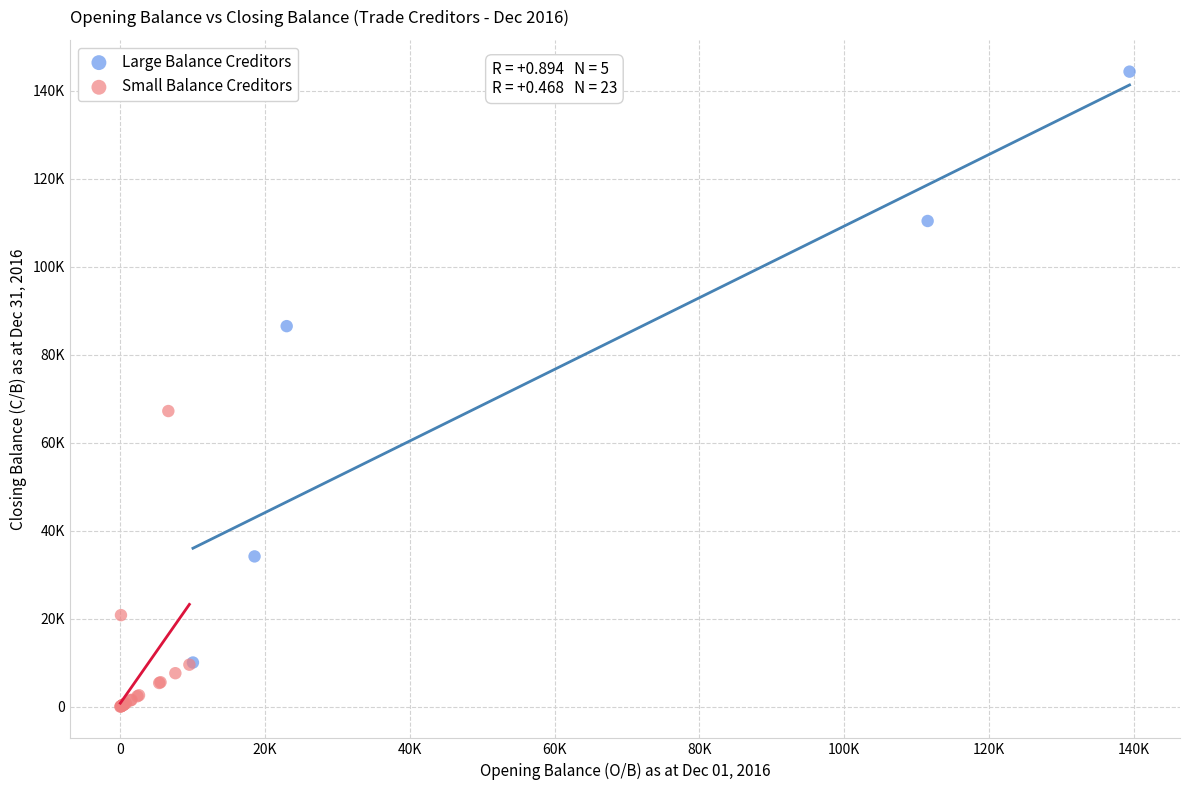

Which series has the widest spread of Y values?

Large Balance Creditors